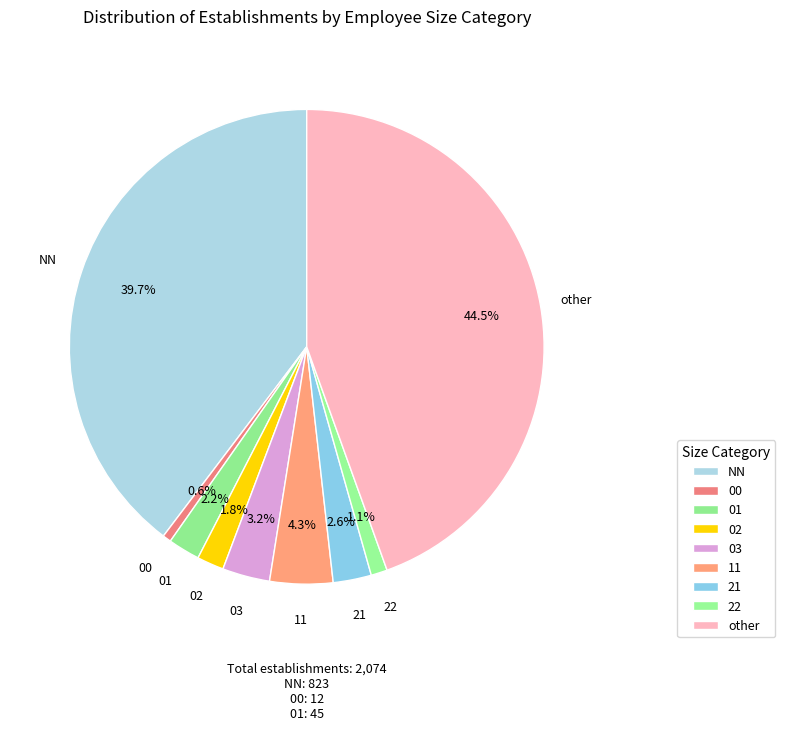

Combined, do NN and 01 account for over 50%?

No